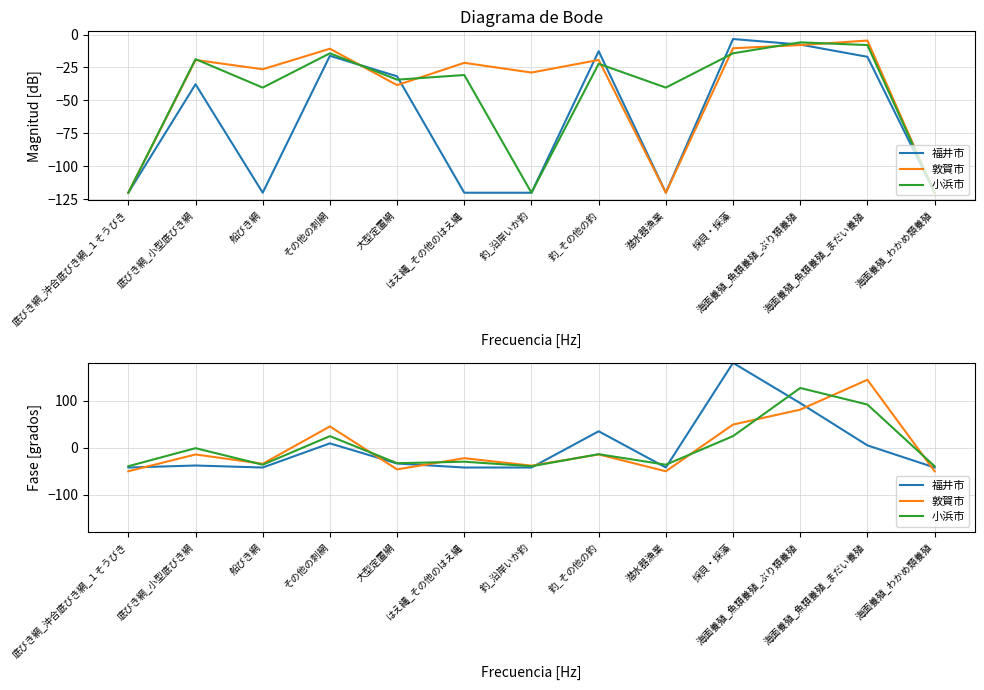

What is the label of the 9th point from the left?

潜水器漁業